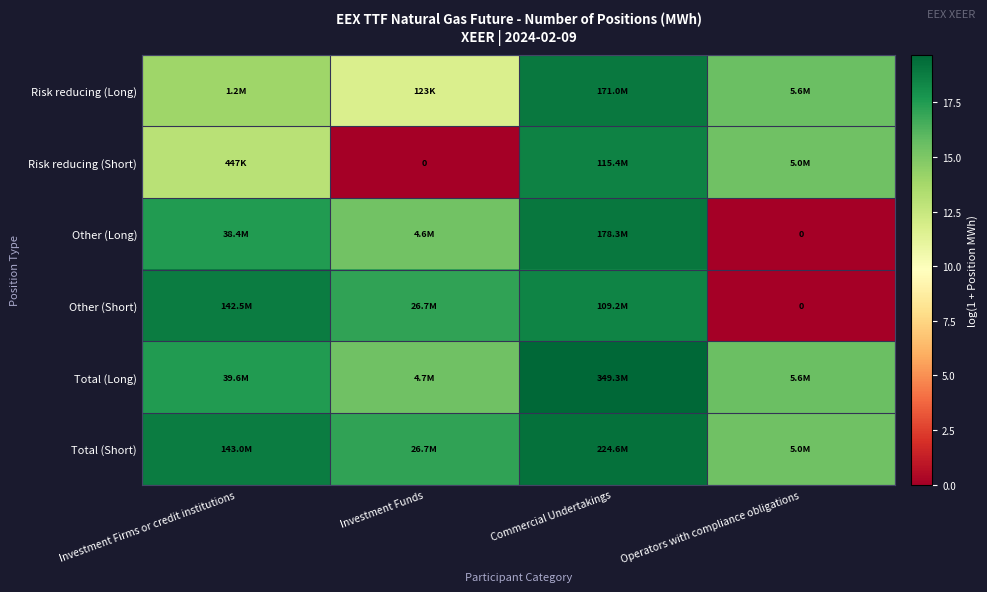

Count the number of categories in the chart.

4